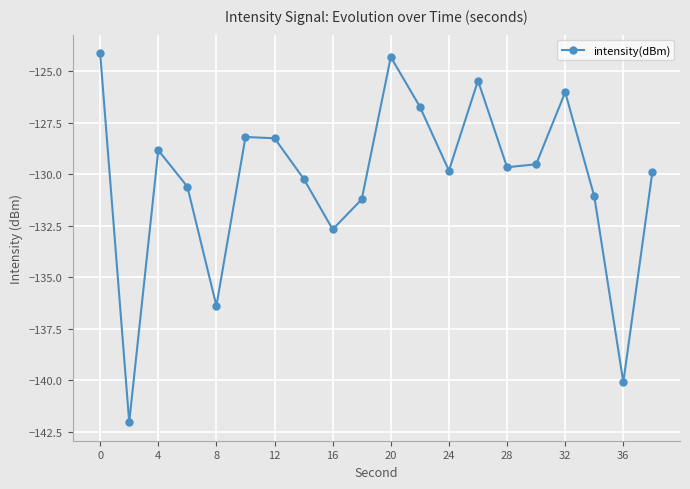

Count the number of data series in this chart.

1